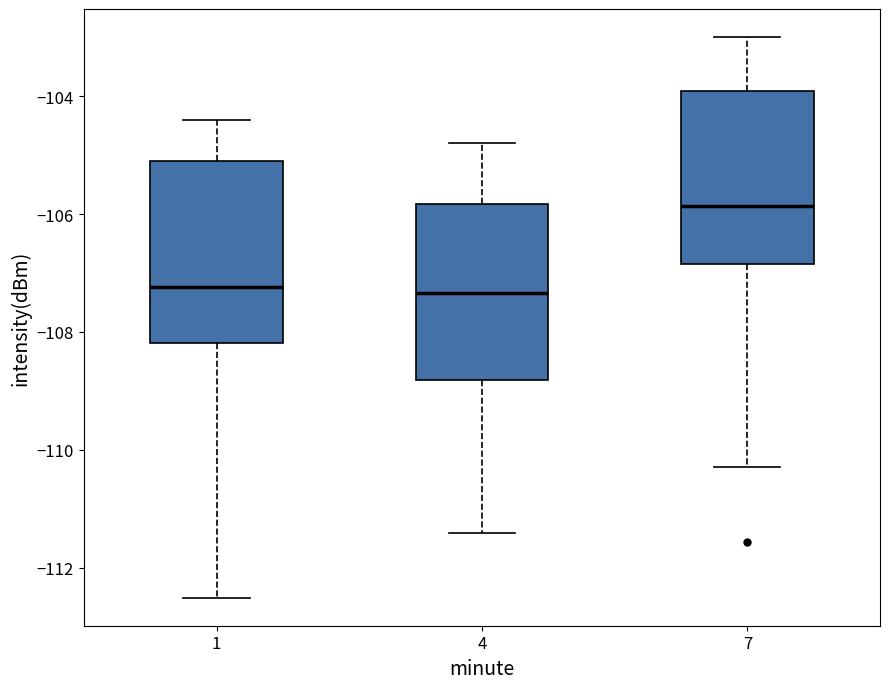

Reading left to right, read every box against the y-axis: the position of its median line, the range the box covers, and the ends of its whiskers. The values are not printed on the chart, so give them approximately, as read against the axis.

1: median -107.2, box -108.2 to -105.2, whiskers -112.6 to -104.4
4: median -107.4, box -108.8 to -105.8, whiskers -111.4 to -104.8
7: median -105.8, box -106.8 to -104.0, whiskers -110.4 to -103.0